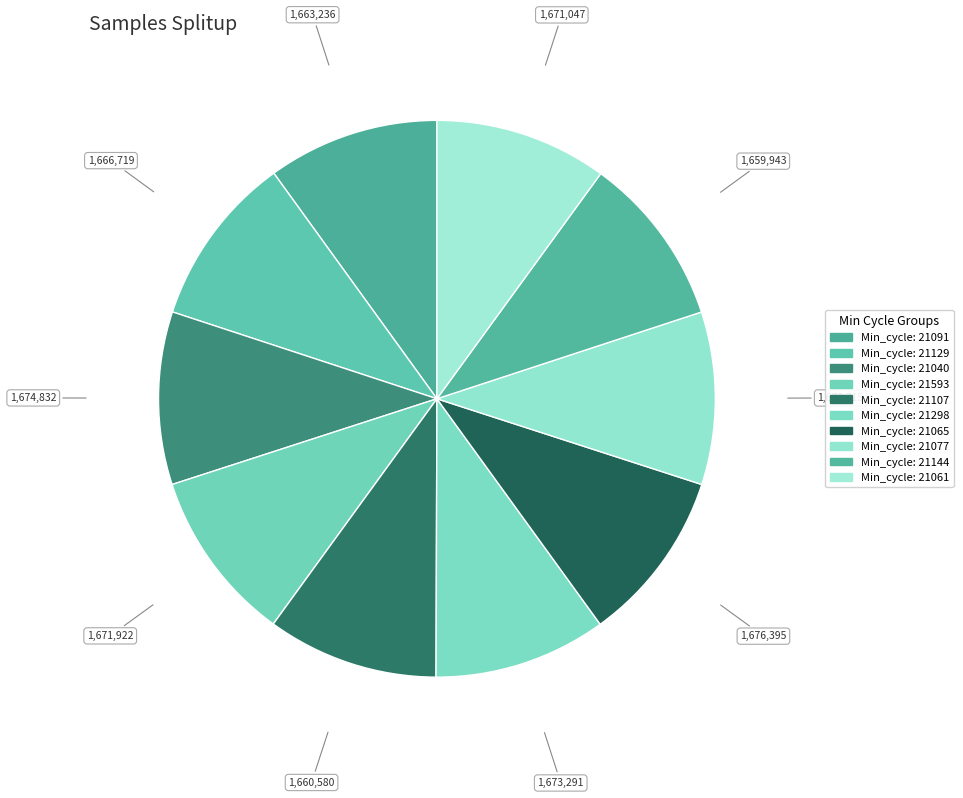

How many slices are in this pie chart?

10